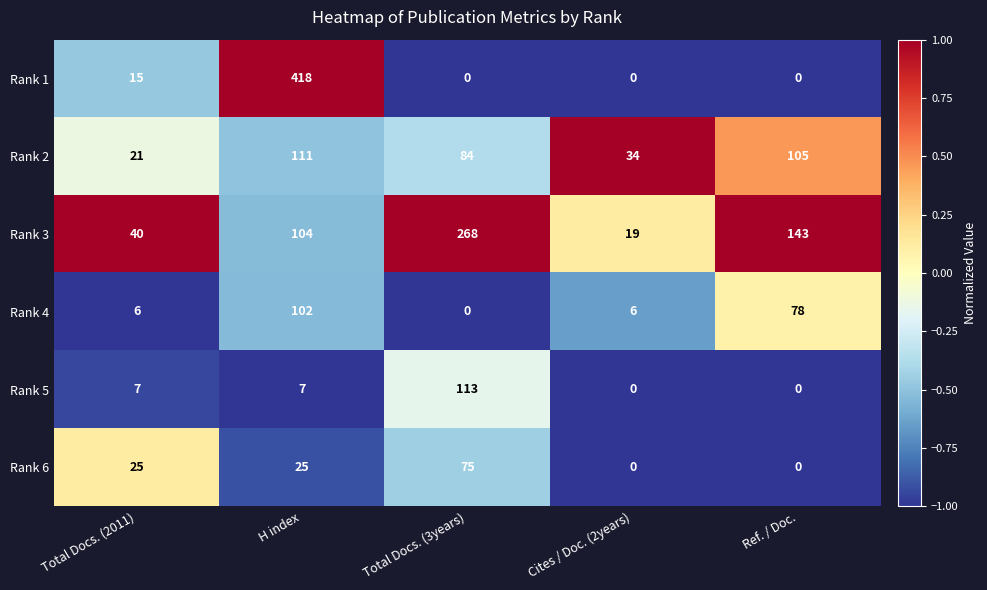

At how many categories does at least one series exceed 0?

5